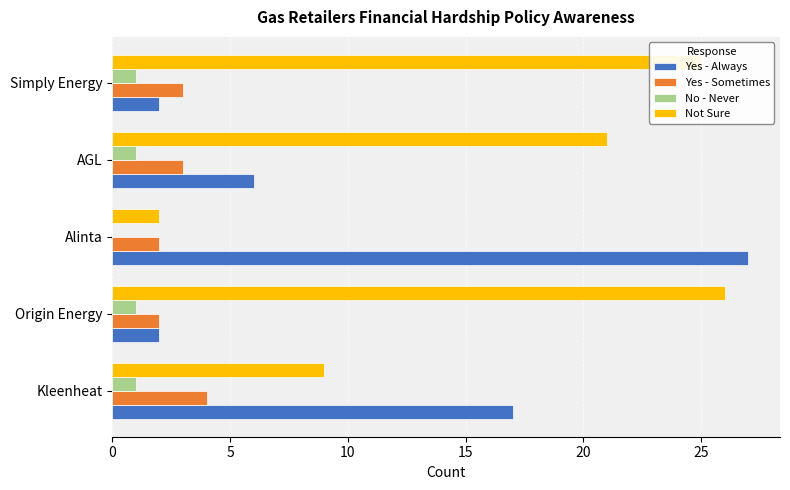

What is the approximate value of Yes - Sometimes at Kleenheat?

4